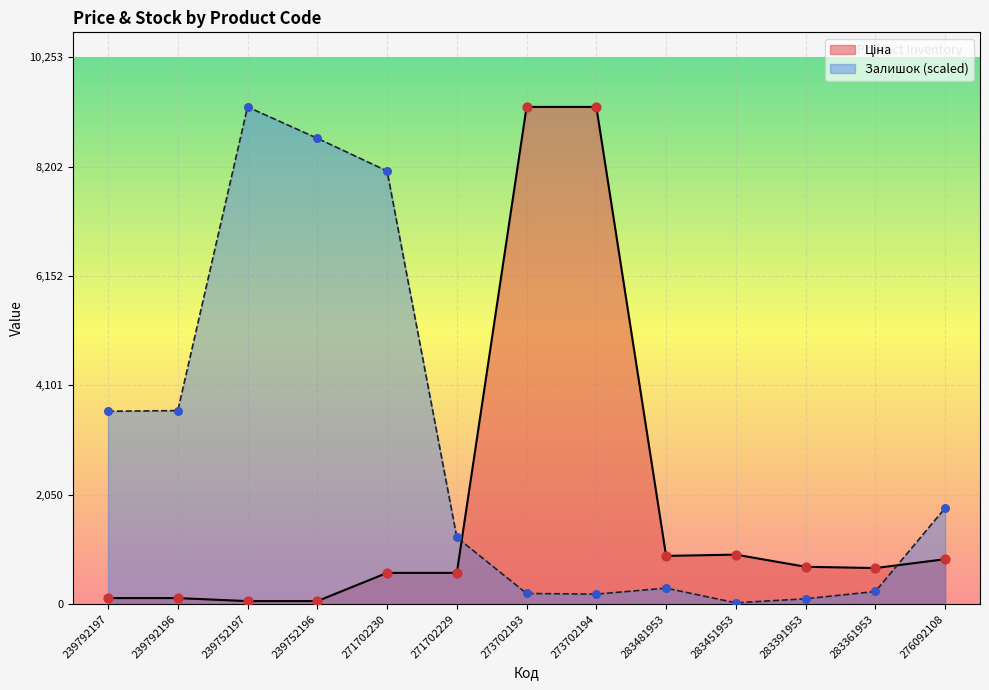

What are all the series names shown in the legend?

Ціна, Залишок